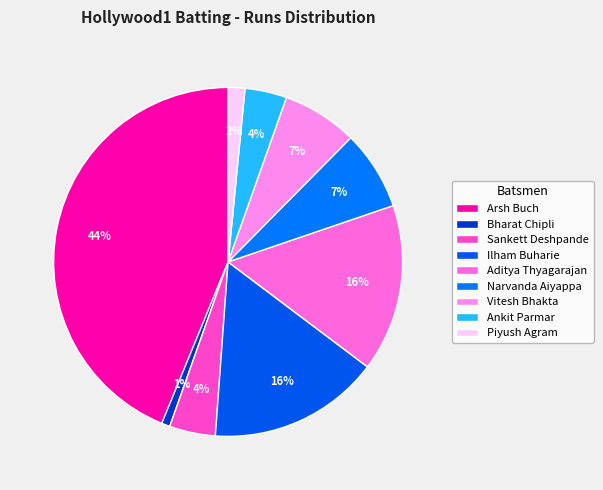

To the nearest percent, what is the combined percentage of Piyush Agram and Sankett Deshpande?

6%